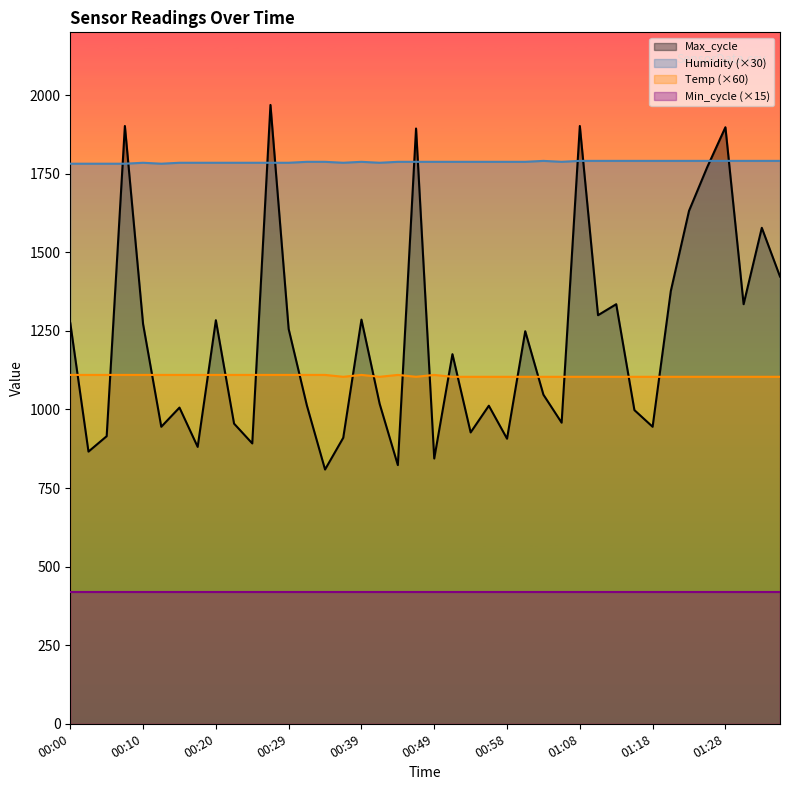

Which category has the highest value in the Max_cycle series?

00:27